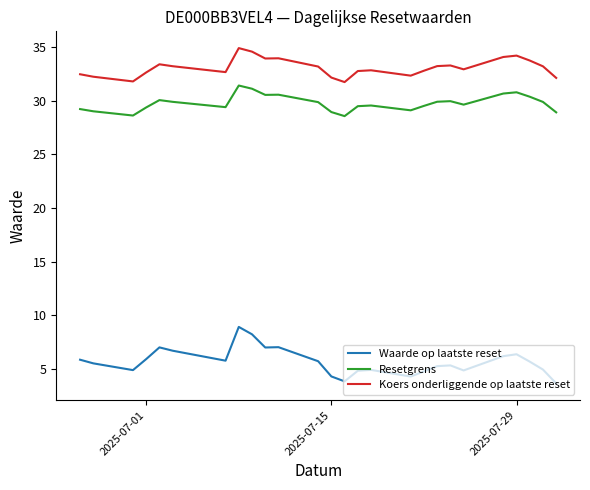

Which series has the largest total across all categories?

Koers onderliggende op laatste reset